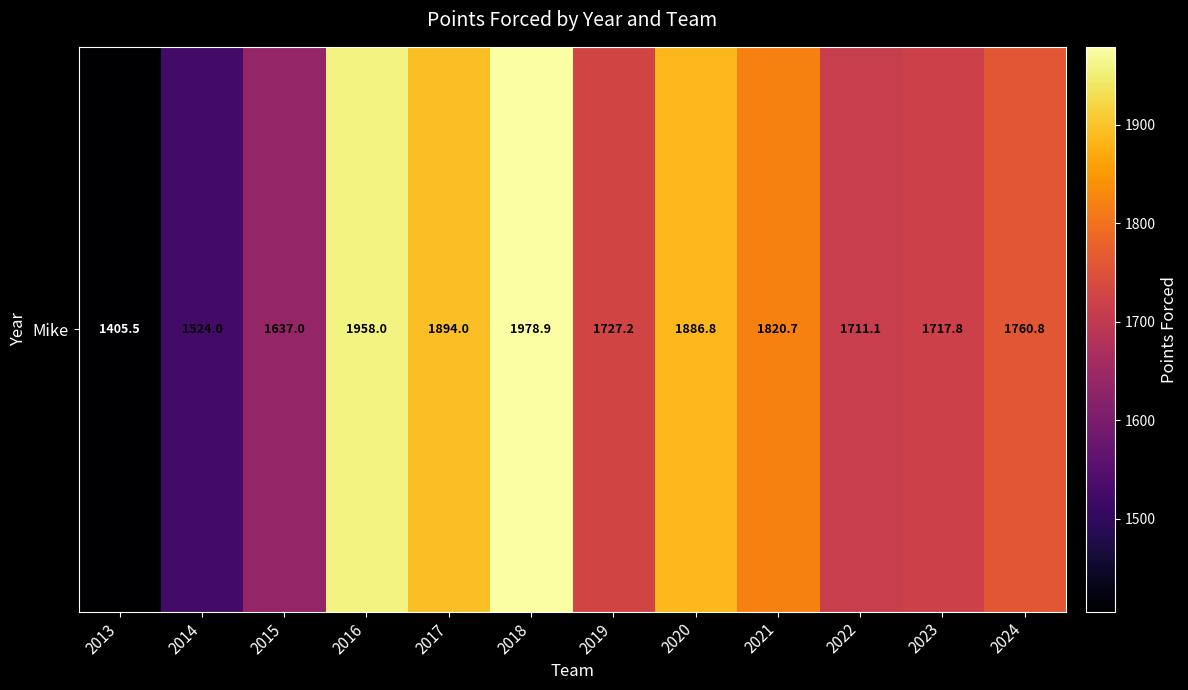

What is the sum of all values?

21021.8